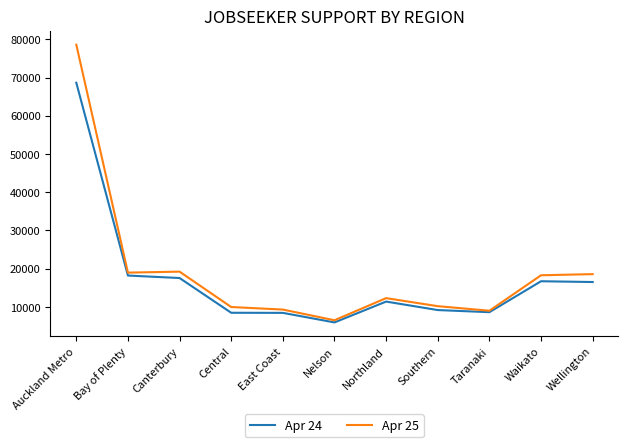

True or false: Apr 25 has a value of 12309 at Northland.

True